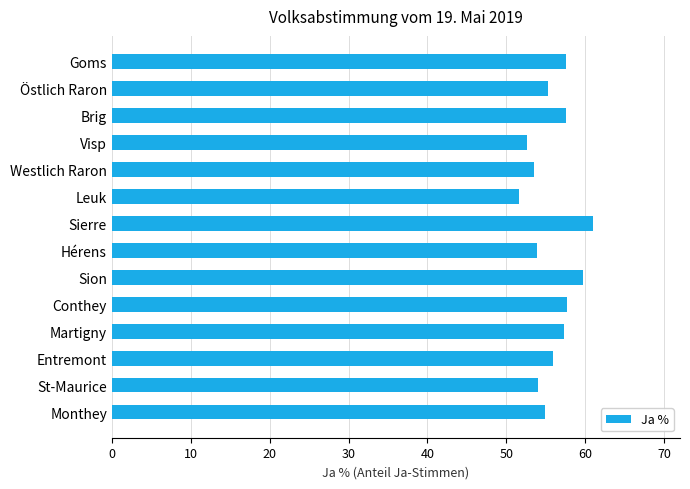

What is the value of the 1st bar from the top?

57.6